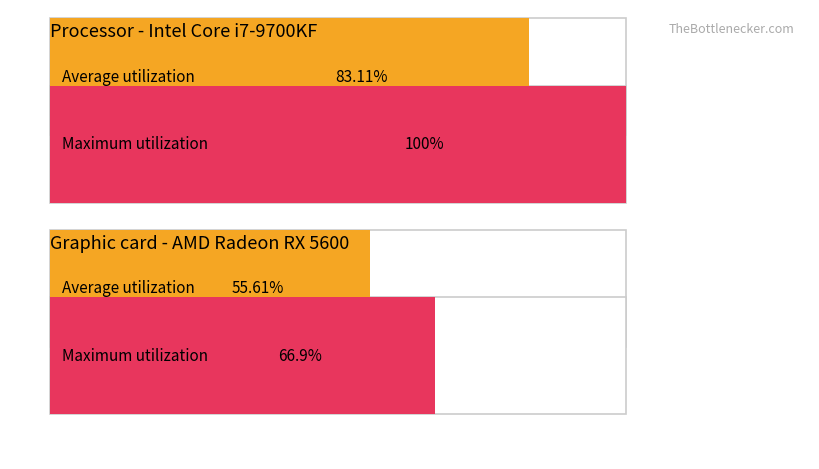

What is the difference between the second highest and second lowest values?

16.2